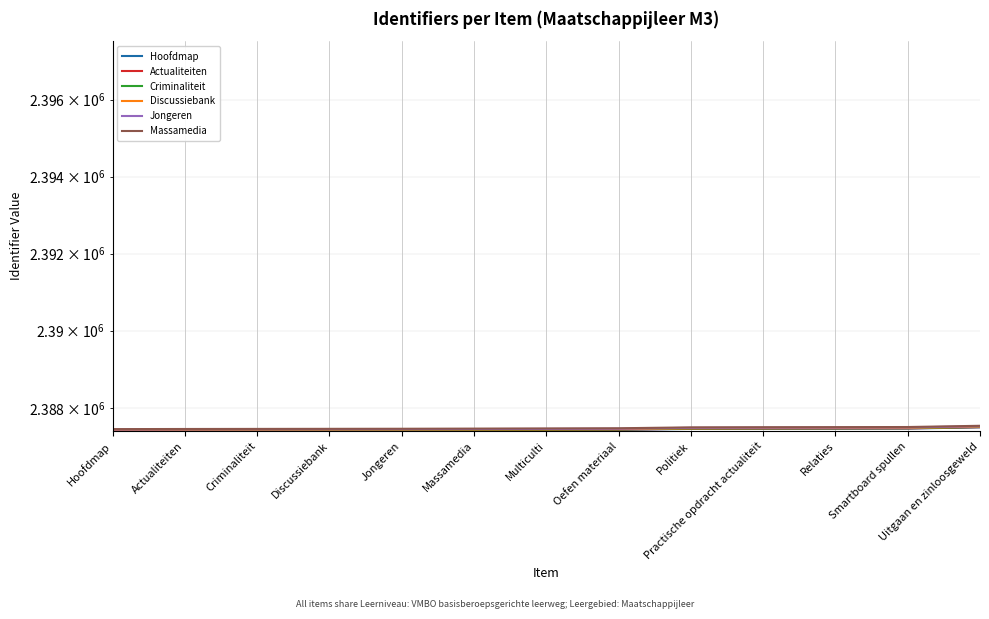

What is the difference between the maximum and minimum values in the Massamedia series?

86